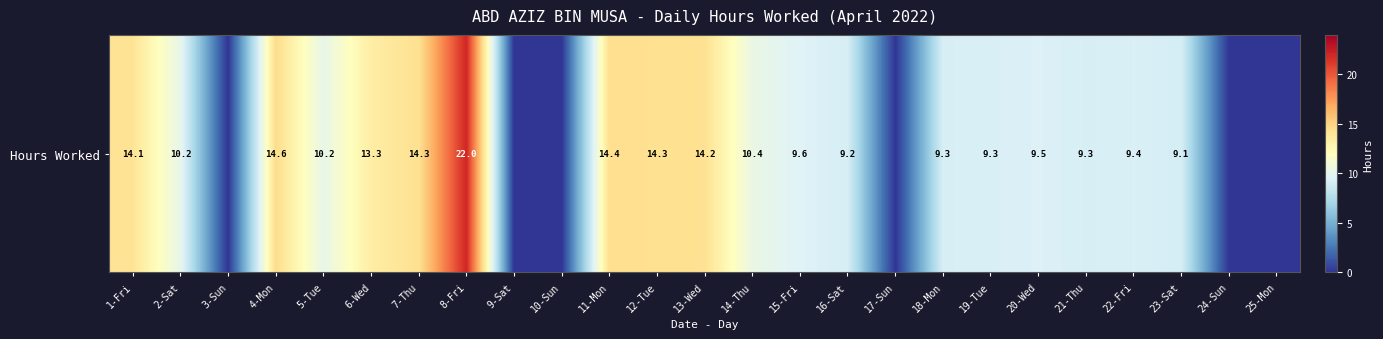

List the labels in order of value, largest first.

8-Fri, 4-Mon, 11-Mon, 12-Tue, 7-Thu, 13-Wed, 1-Fri, 6-Wed, 14-Thu, 5-Tue, 2-Sat, 15-Fri, 20-Wed, 22-Fri, 19-Tue, 18-Mon, 21-Thu, 16-Sat, 23-Sat, 3-Sun, 9-Sat, 10-Sun, 17-Sun, 24-Sun, 25-Mon